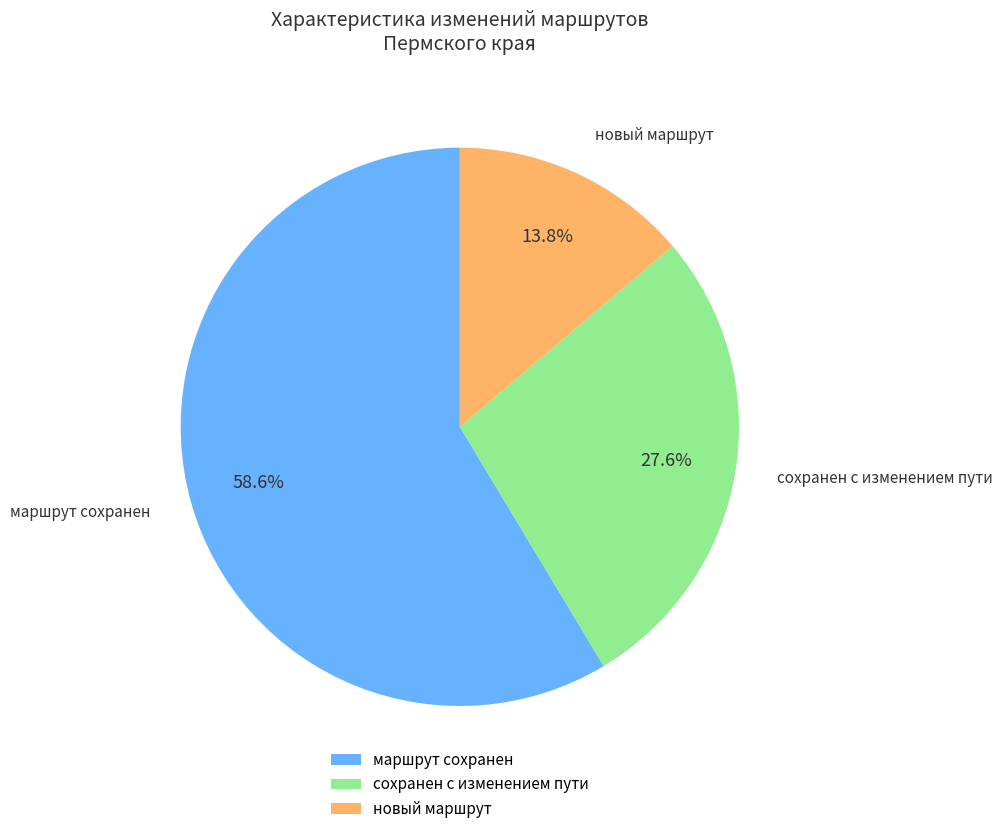

Which slice is the smallest?

новый маршрут